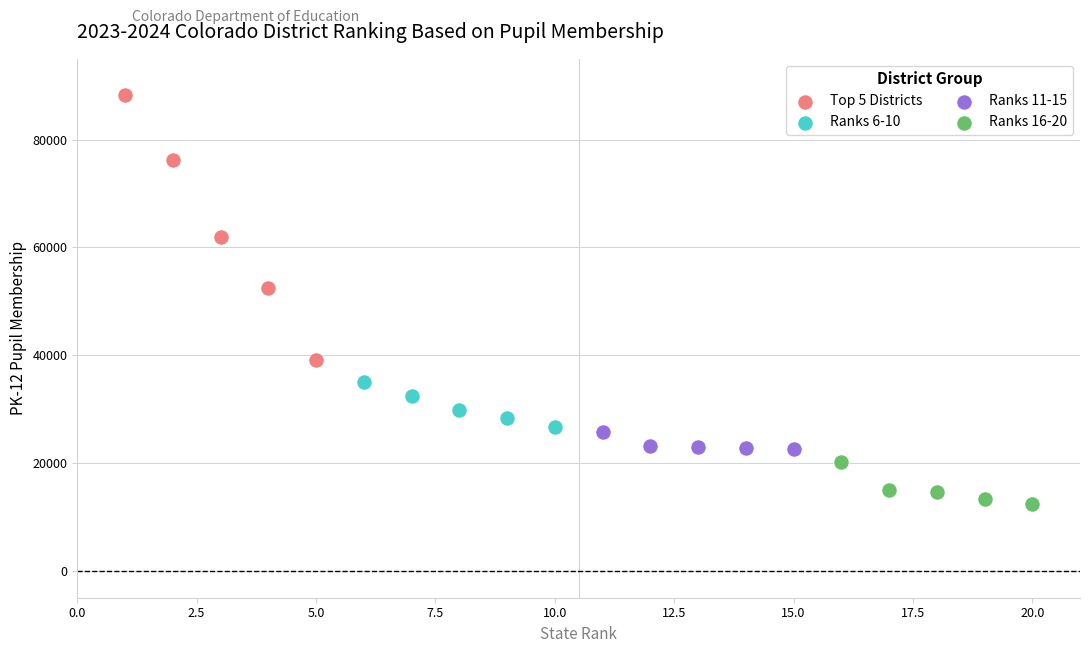

Which series contains the highest Y value?

Top 5 Districts